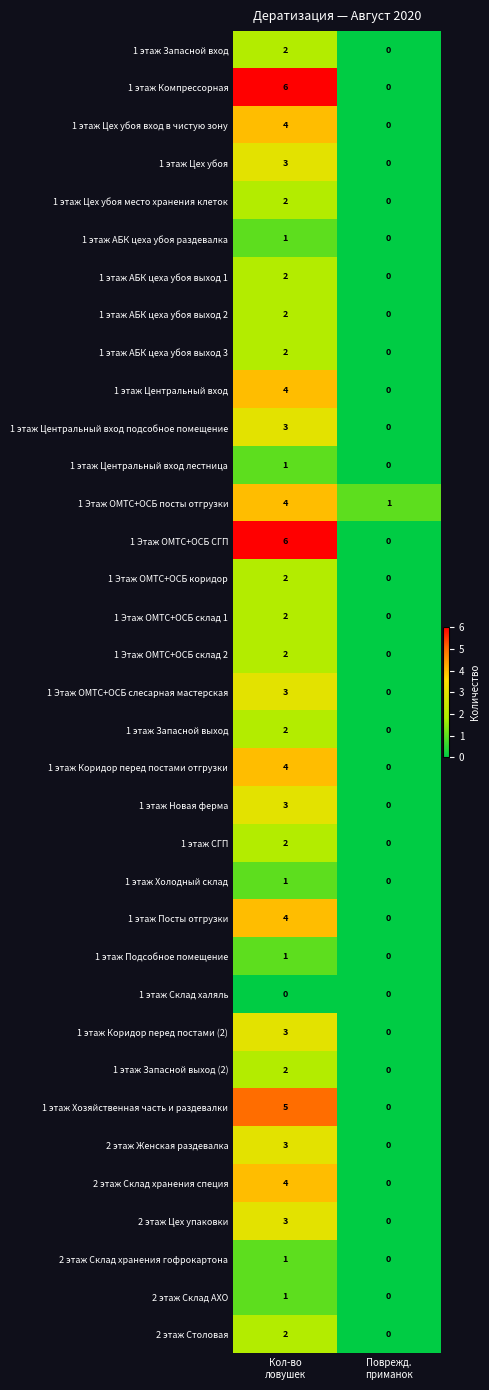

What is the difference between the maximum and minimum values in the 1 этаж Хозяйственная часть и раздевалки series?

5